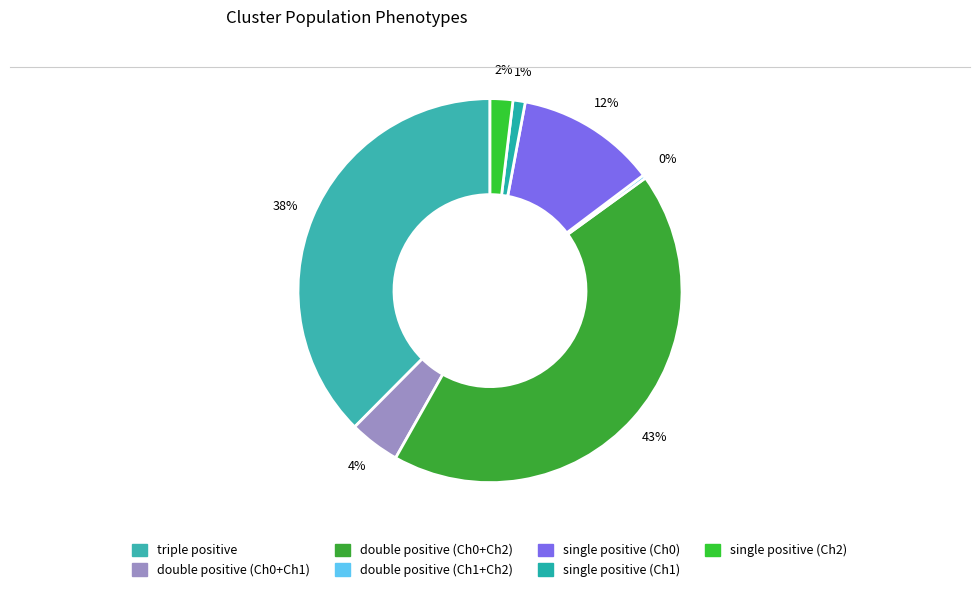

Does single positive (Ch0) account for over 50% of the chart?

No